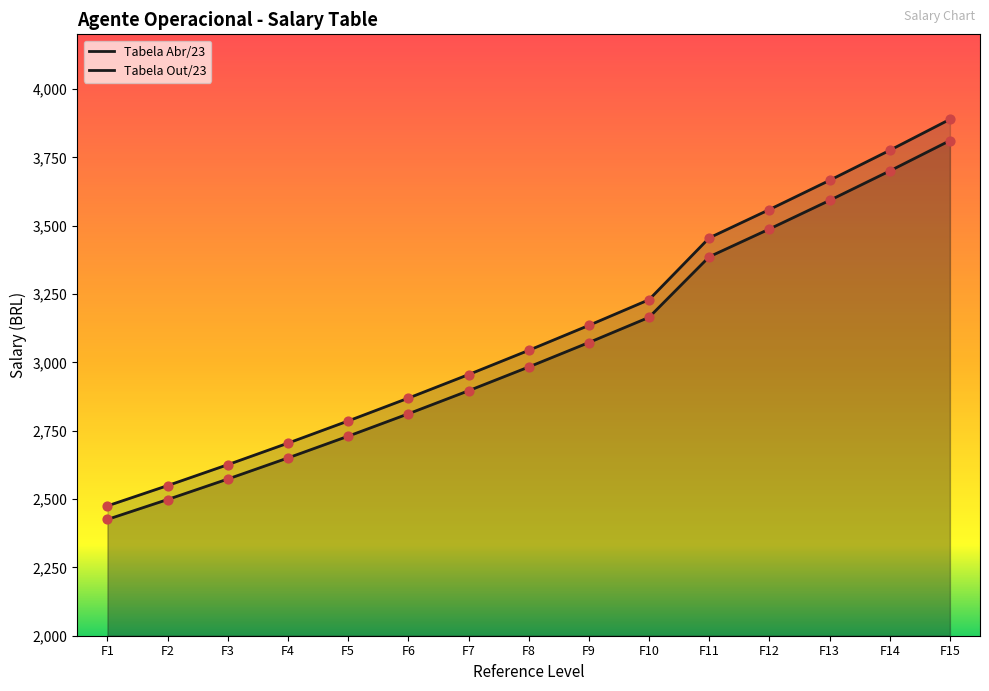

Which series contains the highest Y value?

Tabela Out/23